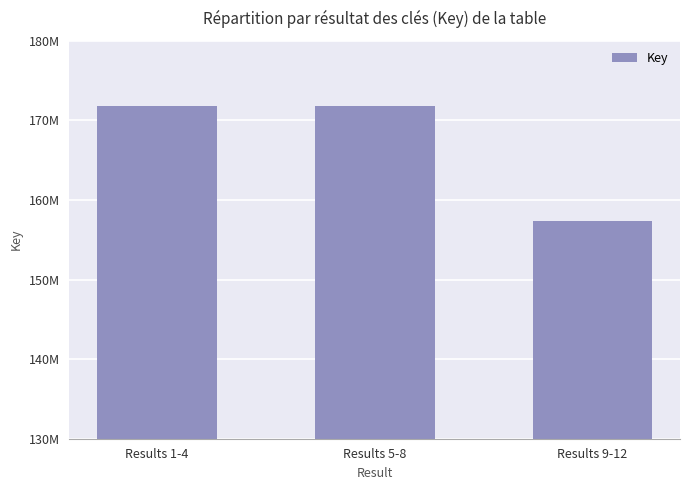

What is the ratio of the value at Results 9-12 to the value at Results 5-8?

0.9